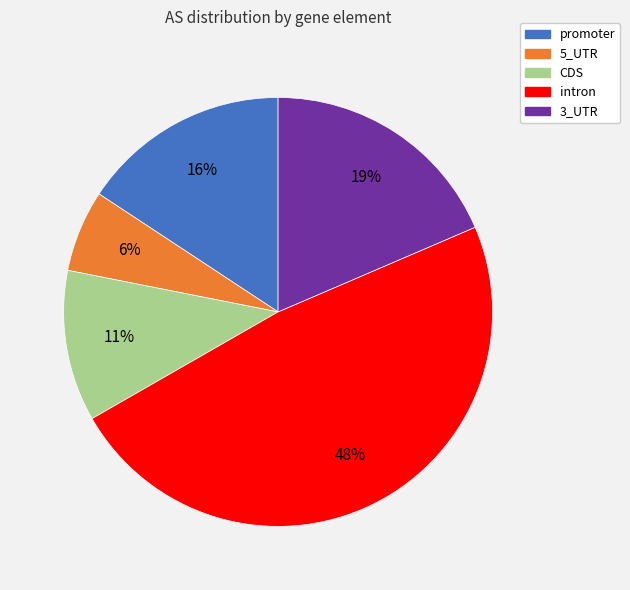

Is the sum of 3_UTR and promoter greater than half?

No